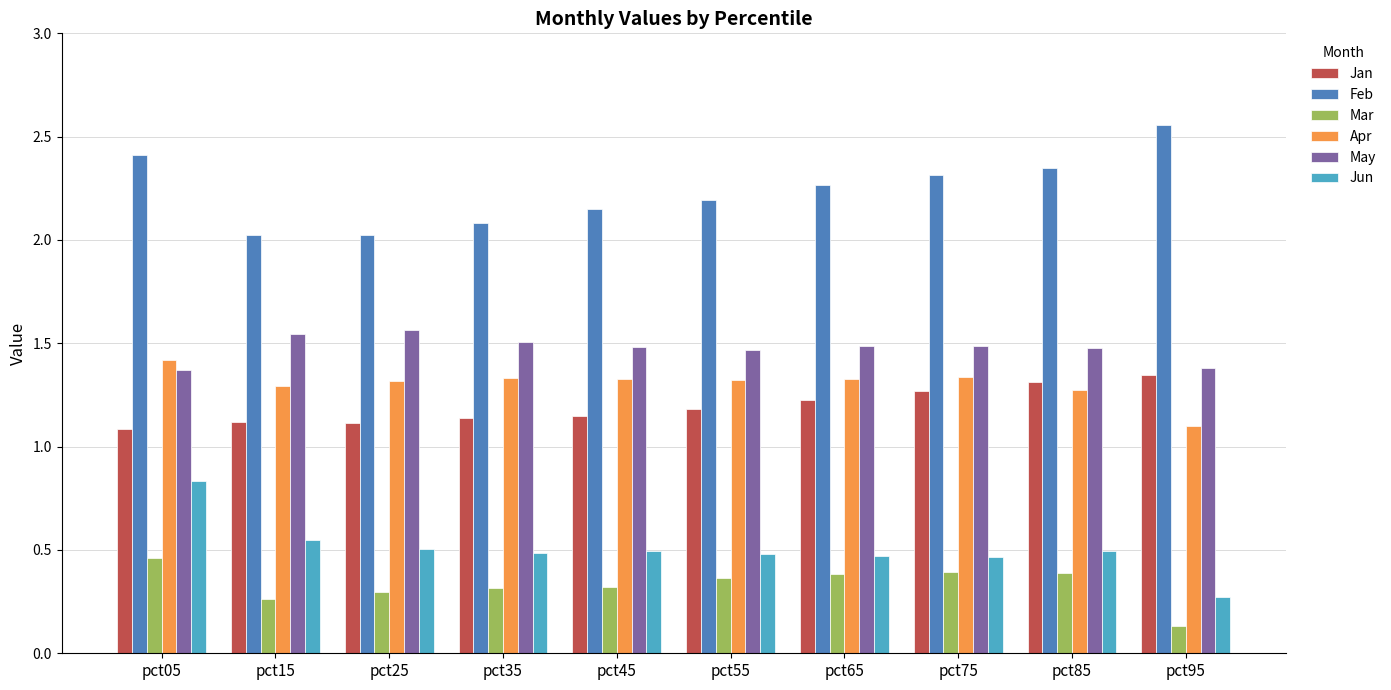

Is the value of May at pct85 greater than the value of Mar at pct95?

Yes